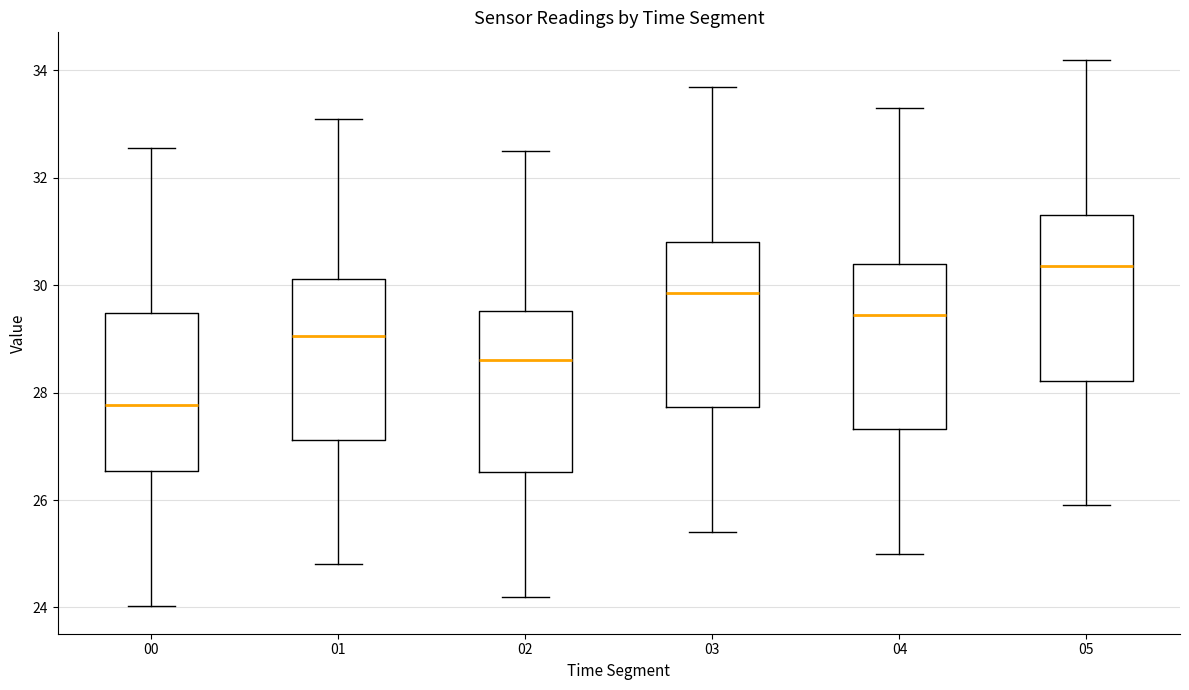

Reading left to right, read every box against the y-axis: the position of its median line, the range the box covers, and the ends of its whiskers. The values are not printed on the chart, so give them approximately, as read against the axis.

00: median 27.8, box 26.6 to 29.4, whiskers 24.0 to 32.6
01: median 29.0, box 27.2 to 30.2, whiskers 24.8 to 33.2
02: median 28.6, box 26.6 to 29.6, whiskers 24.2 to 32.6
03: median 29.8, box 27.8 to 30.8, whiskers 25.4 to 33.8
04: median 29.4, box 27.4 to 30.4, whiskers 25.0 to 33.4
05: median 30.4, box 28.2 to 31.4, whiskers 26.0 to 34.2